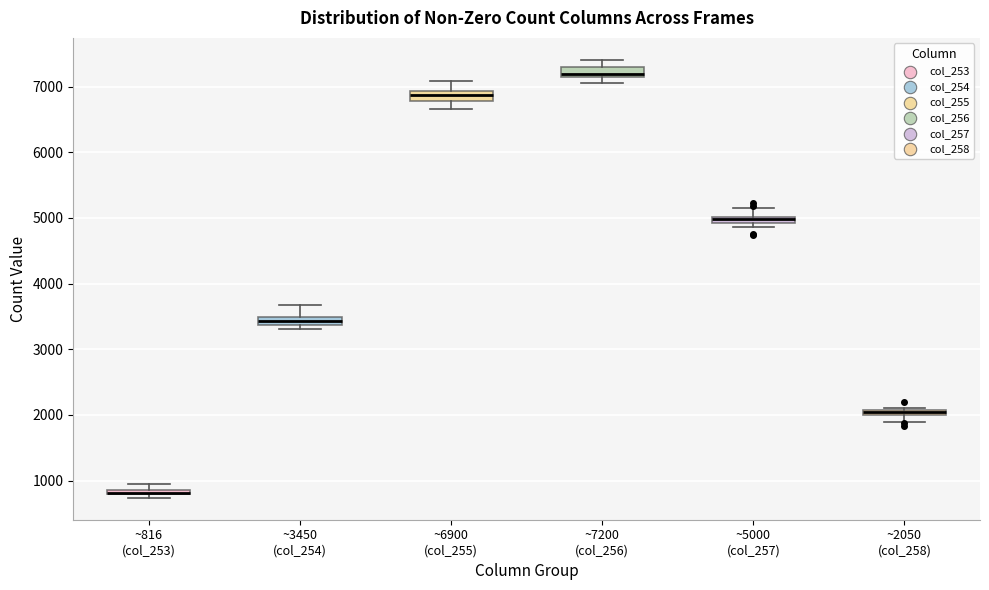

Where does the upper whisker of the box for ~5000 (col_257) end on the y-axis? The values are not printed on the chart, so give them approximately, as read against the axis.

5200